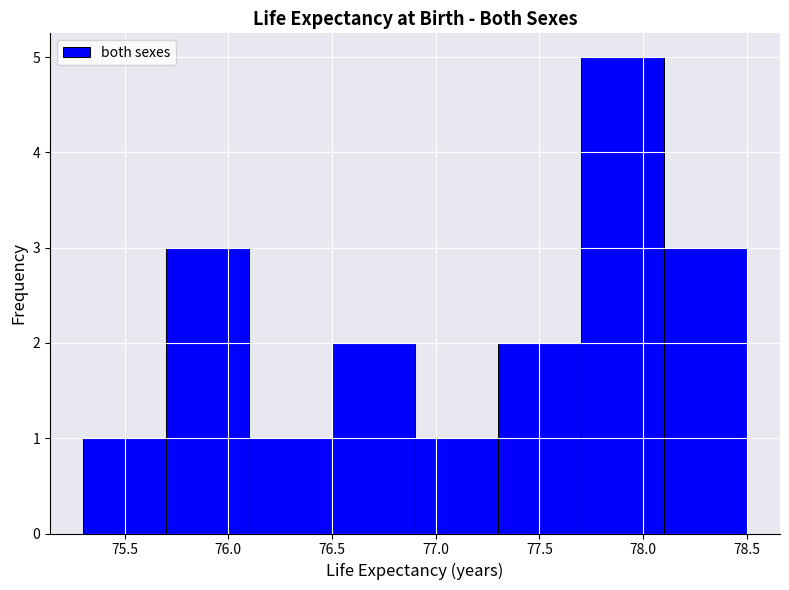

Over which range of the x-axis is the bar tallest?

77.7 to 78.1